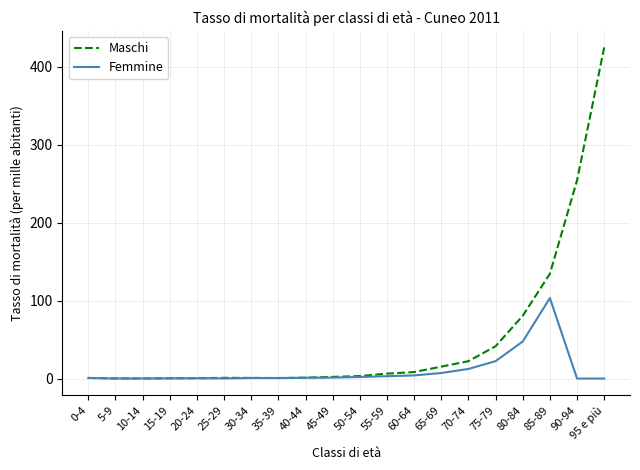

True or false: Maschi has a value of 134.5 at 85-89.

True